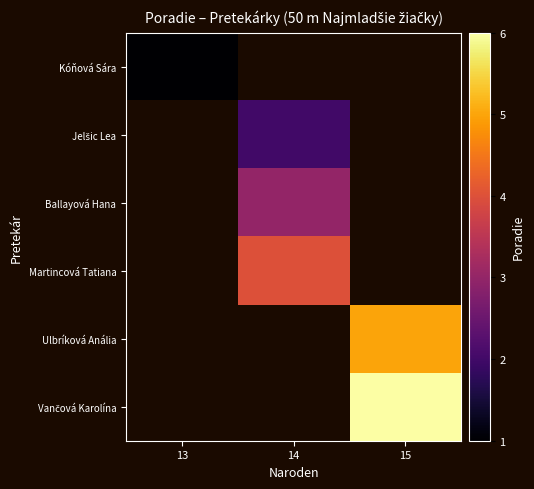

The Kóňová Sára series shows 0.3 at 13. True or false?

False